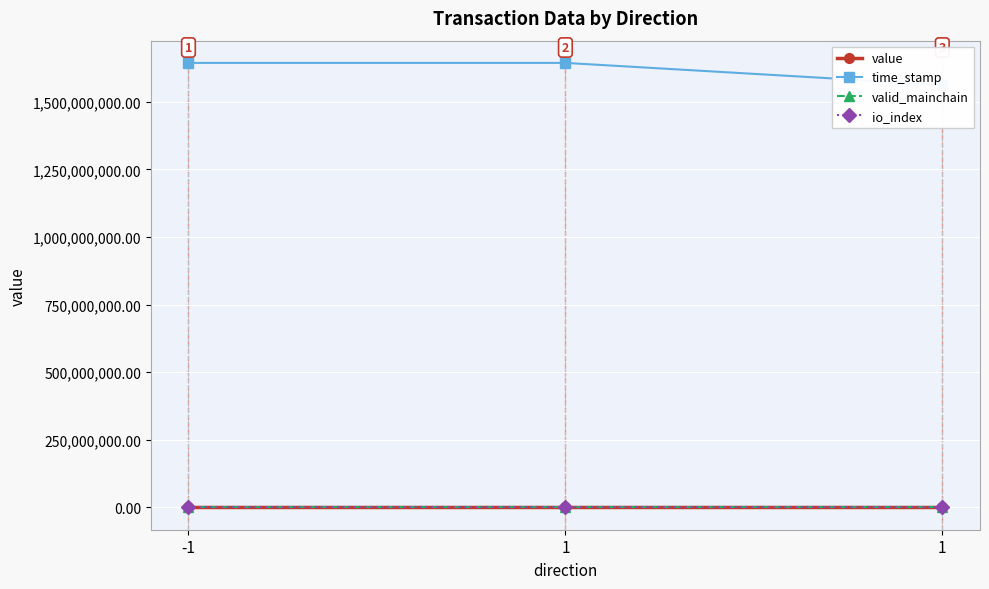

Reading right to left, transcribe all the data shown in this chart.

value: 54.0	54.0	54.0
time_stamp: 1562893295.0	1643947595.0	1643947595.0
valid_mainchain: 1.0	1.0	1.0
io_index: 0.0	0.0	0.0